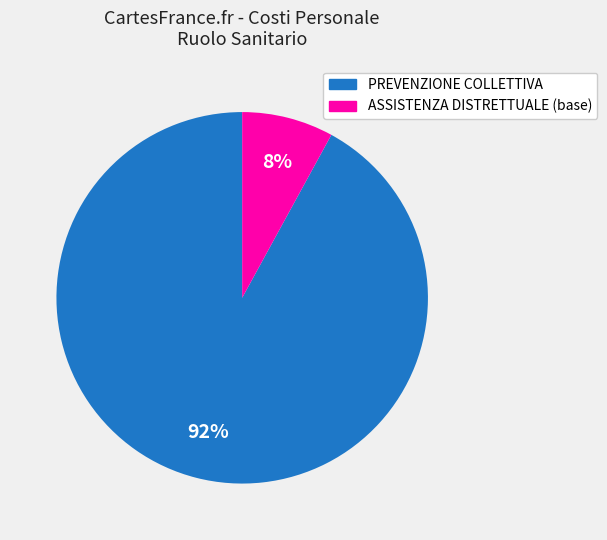

How many segments does this pie chart have?

2